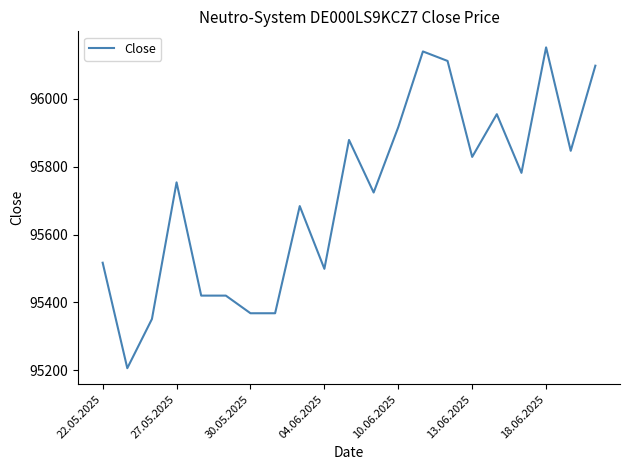

What is the difference between the maximum and minimum values?

946